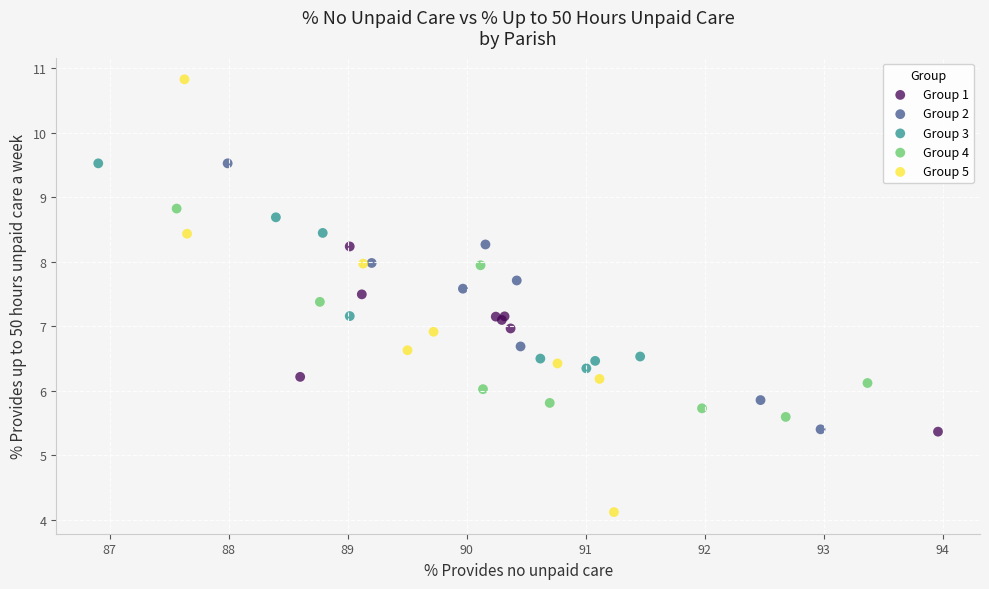

Which series reaches the maximum Y coordinate?

Group 5